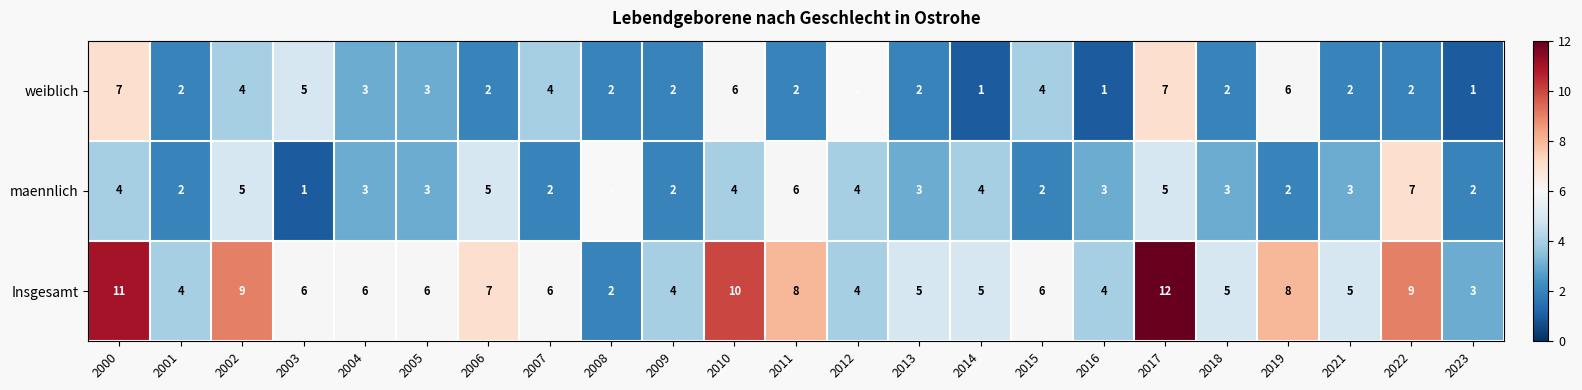

At which label does Insgesamt reach its minimum?

2008